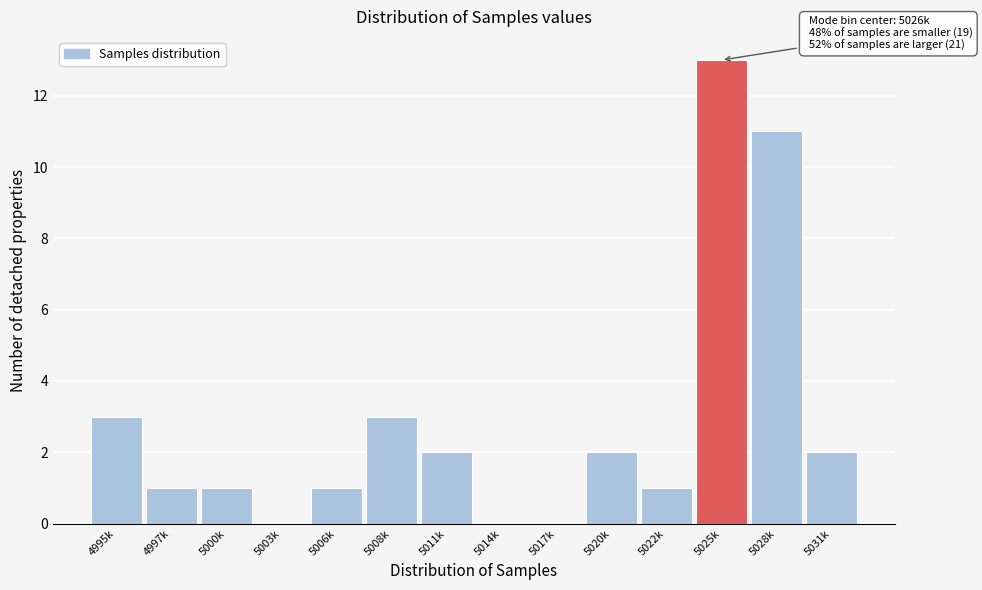

Reading right to left, transcribe all the data shown in this chart.

5031k=2	5028k=11	5025k=13	5022k=1	5020k=2	5017k=0	5014k=0	5011k=2	5008k=3	5006k=1	5003k=0	5000k=1	4997k=1	4995k=3